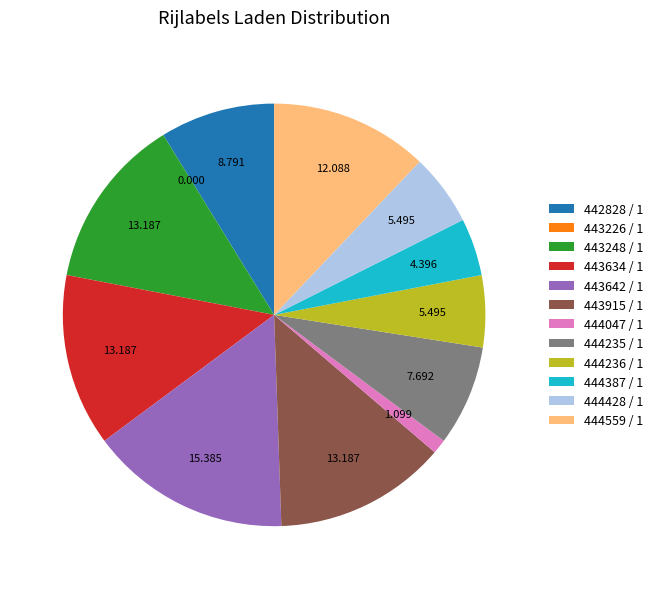

Does 442828 / 1 account for over 50% of the chart?

No